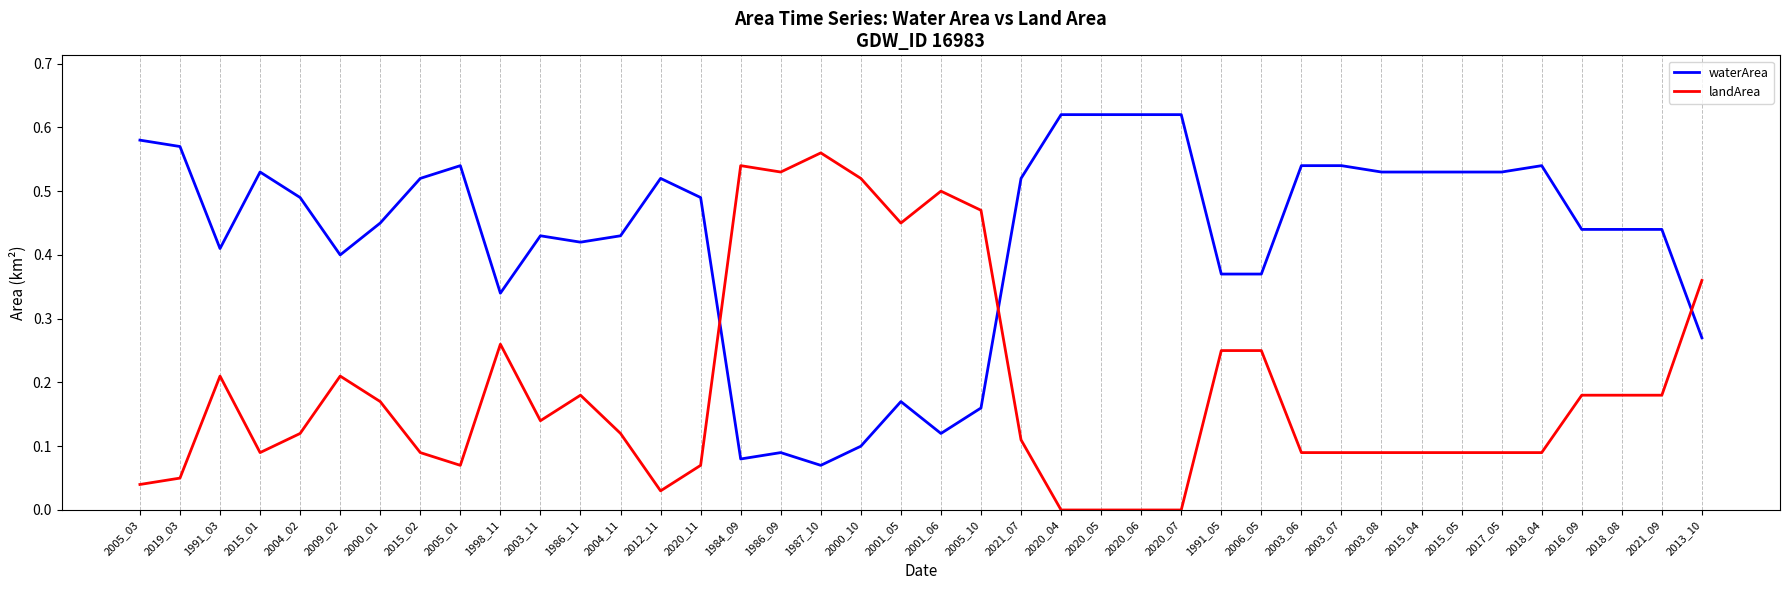

What position from the right is 2018_04?

5